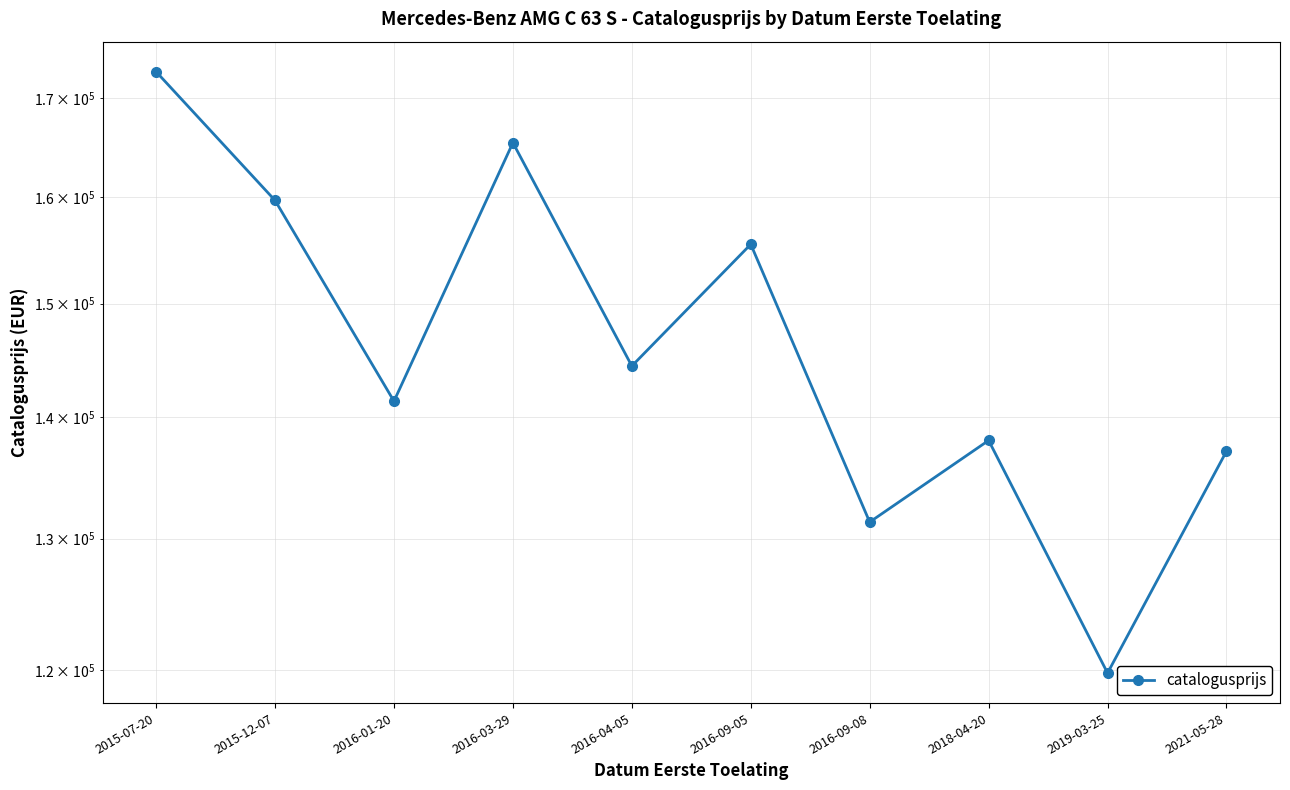

Reading left to right, what are all the values shown in this chart?

2015-07-20=172726	2015-12-07=159712	2016-01-20=141343	2016-03-29=165422	2016-04-05=144401	2016-09-05=155506	2016-09-08=131317	2018-04-20=138007	2019-03-25=119790	2021-05-28=137101